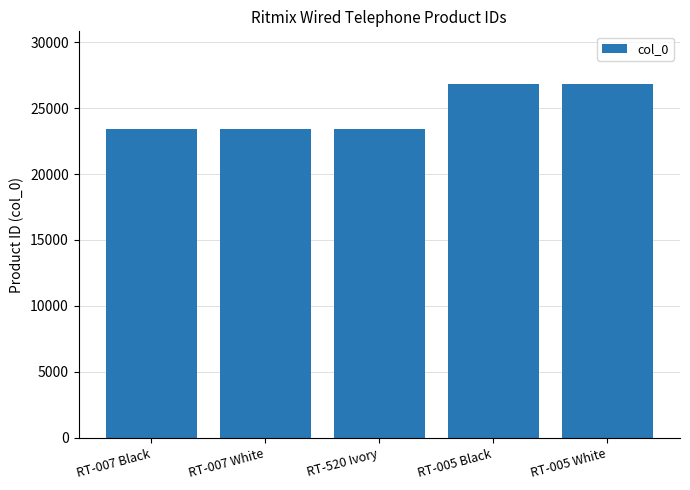

Where is the data nearest to the value 25100?

RT-520 Ivory